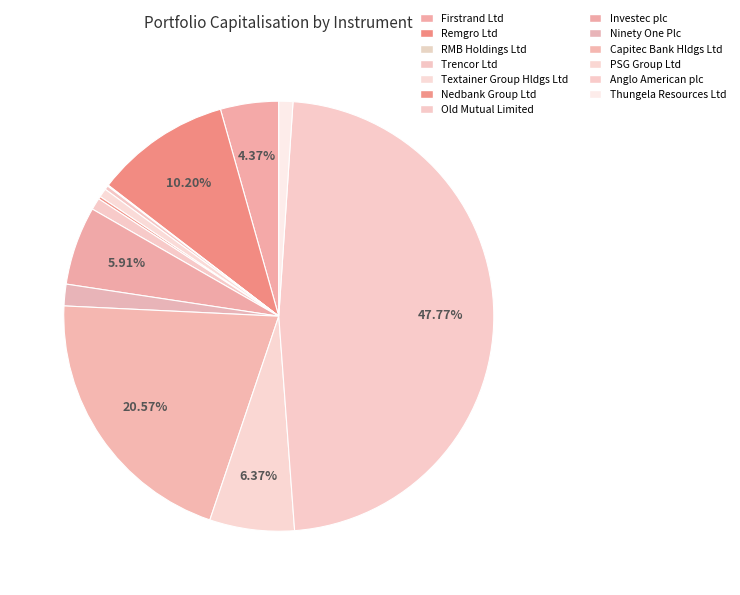

How many slices are in this pie chart?

13